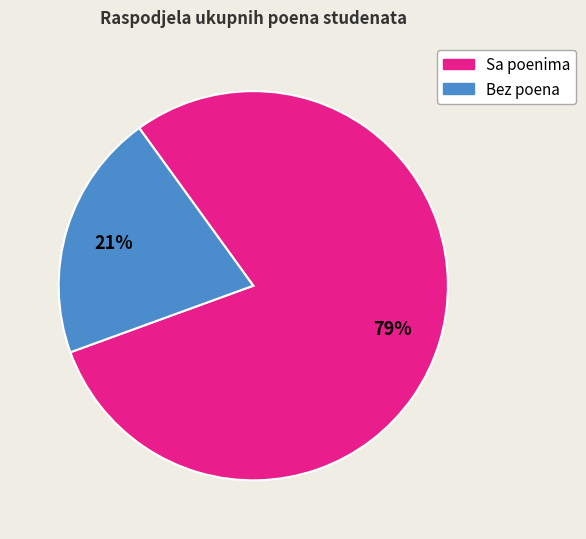

Does any single category account for the majority?

Yes